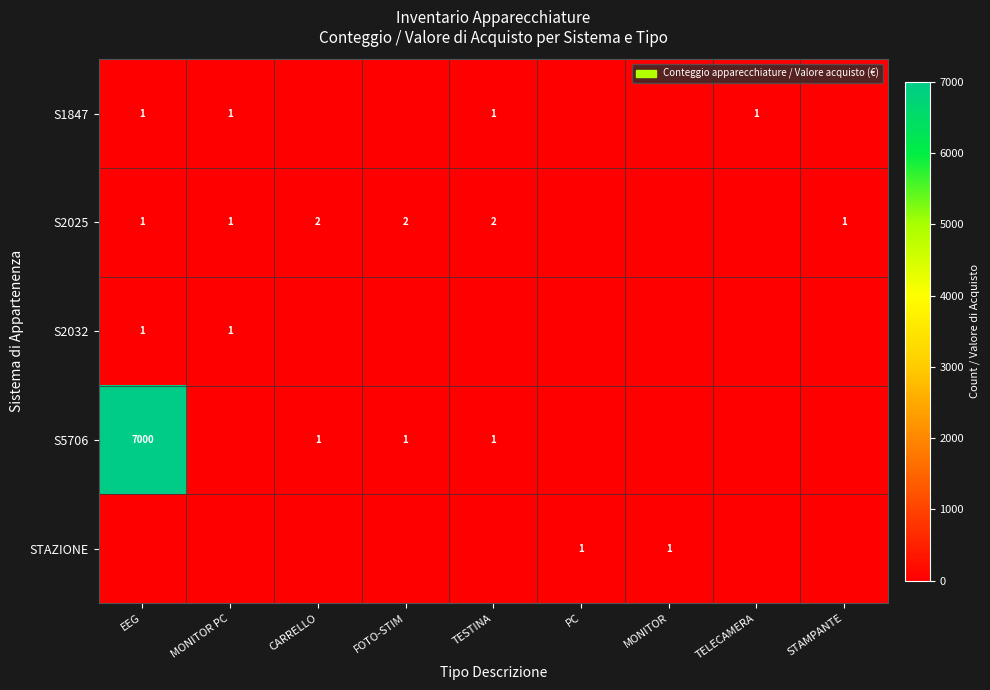

What is the difference between the highest and lowest values at MONITOR?

1